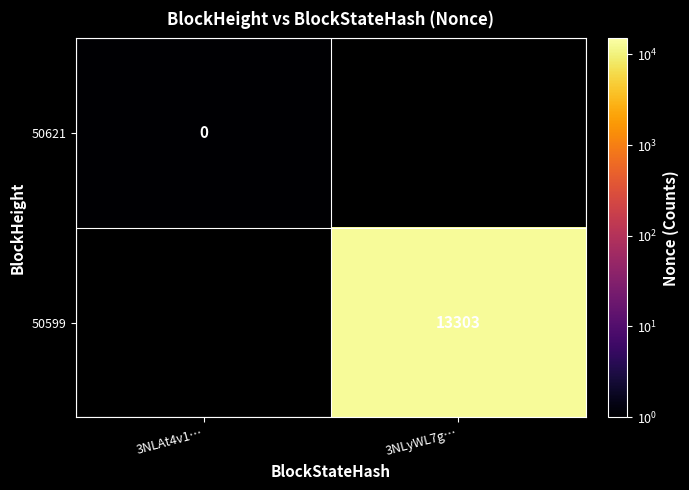

How many values in 50621 are above zero?

1